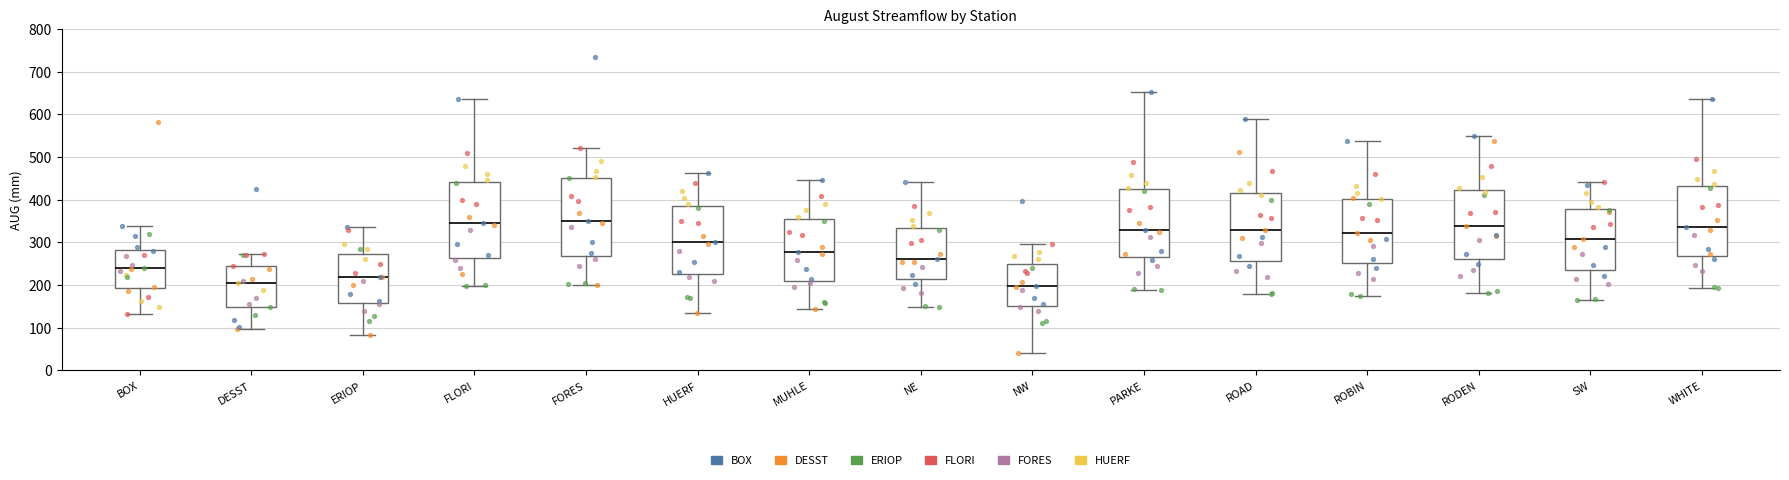

Where does the median line of the box for FORES sit on the y-axis? The values are not printed on the chart, so give them approximately, as read against the axis.

350